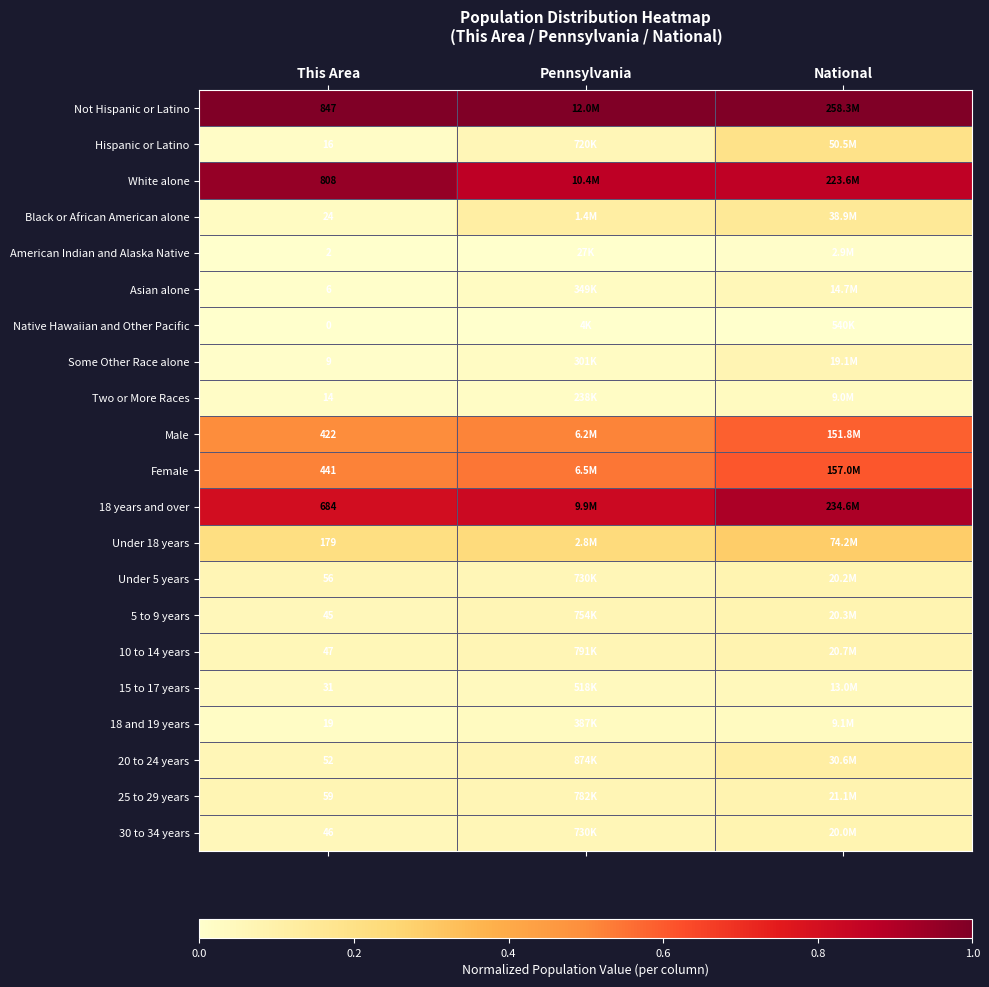

What is the greatest value displayed?

1.0